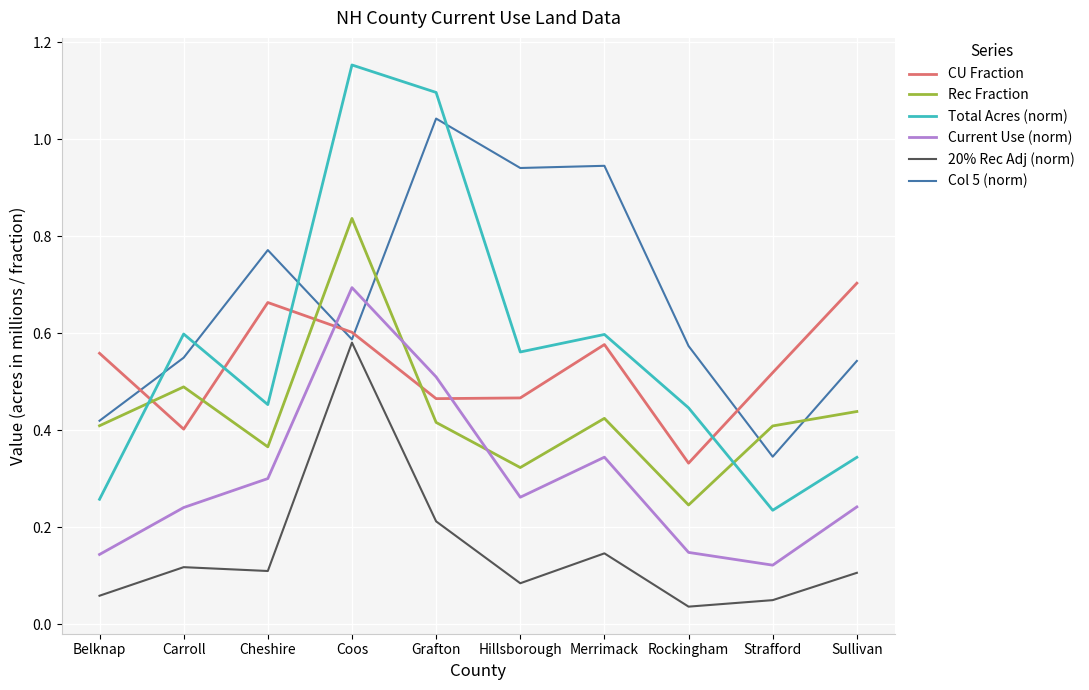

Which series has the widest spread of values?

Total Acres (norm)